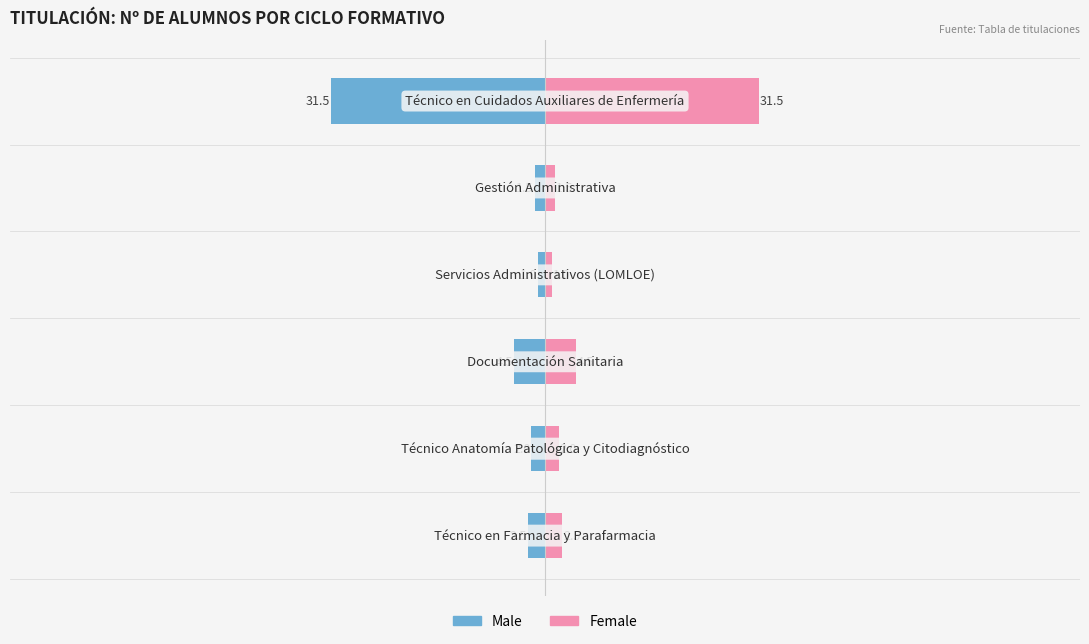

What is the sum of all Female values?

43.0